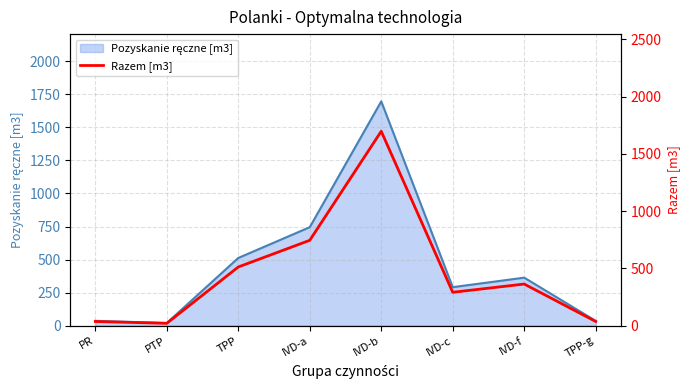

What is the sum of all values?

3700